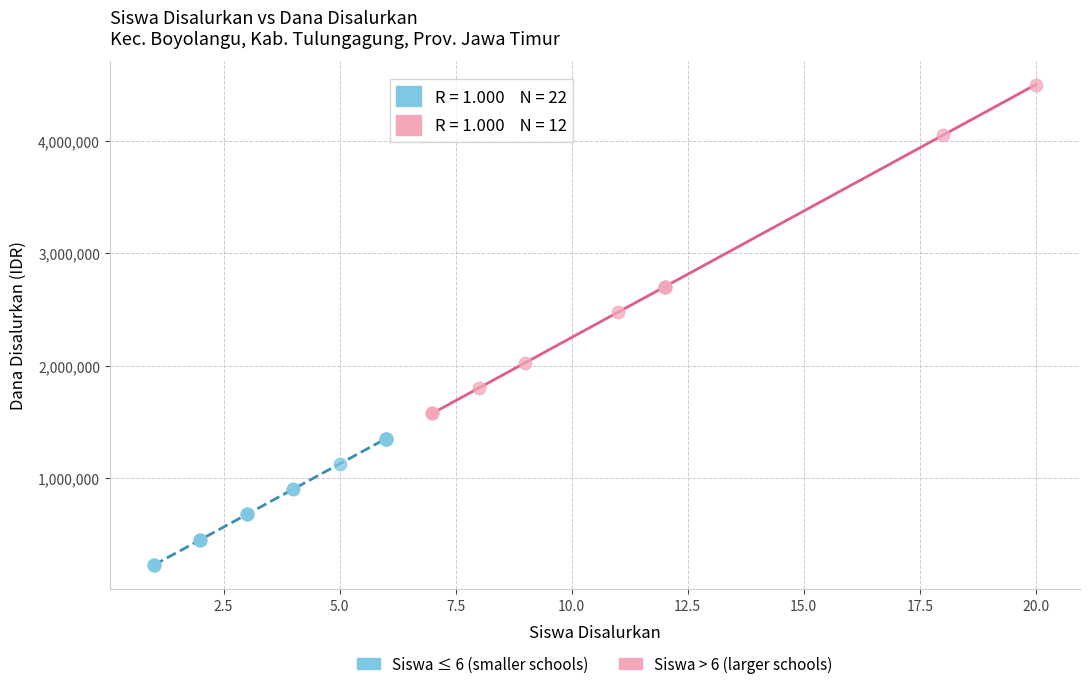

What are all the series names shown in the legend?

Siswa ≤ 6 (smaller schools), Siswa > 6 (larger schools)